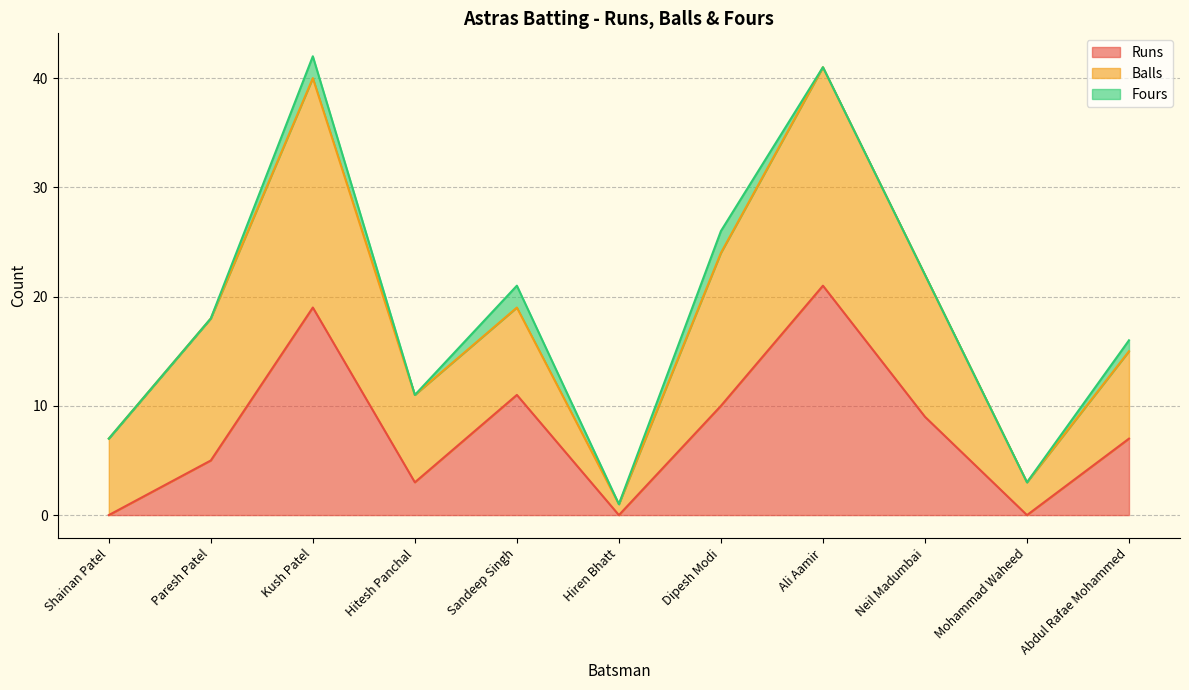

Rank the categories by Fours value from highest to lowest.

Kush Patel, Sandeep Singh, Dipesh Modi, Abdul Rafae Mohammed, Shainan Patel, Paresh Patel, Hitesh Panchal, Hiren Bhatt, Ali Aamir, Neil Madumbai, Mohammad Waheed